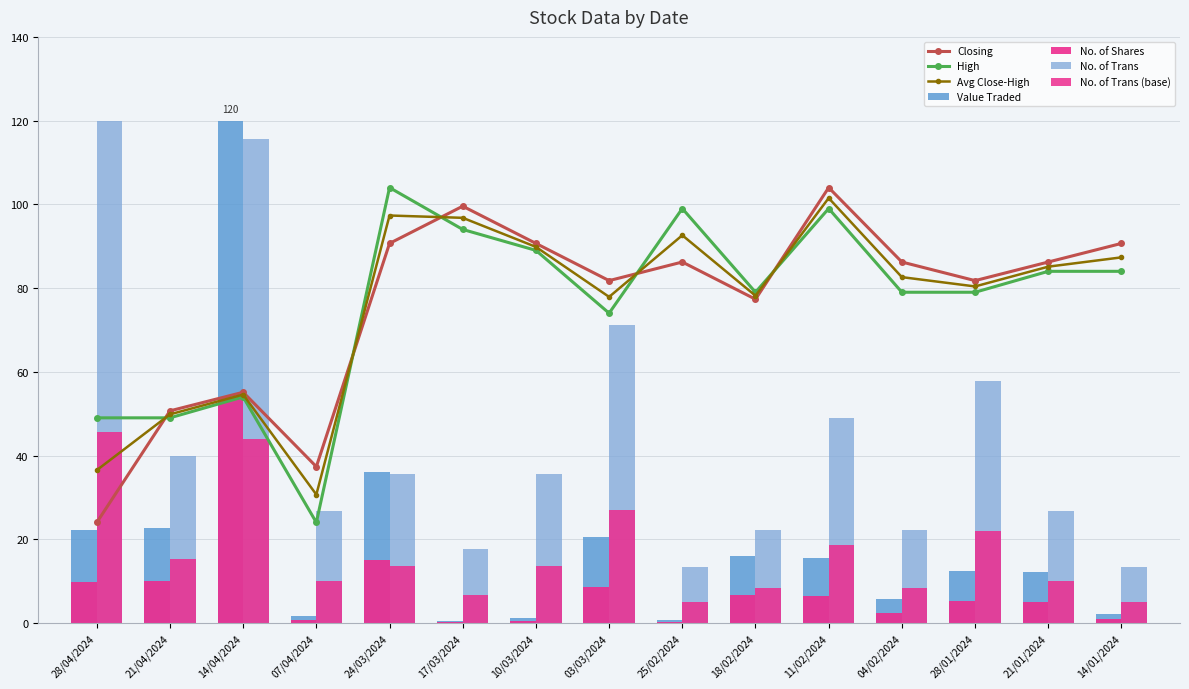

Which series has the widest spread of values?

Value Traded